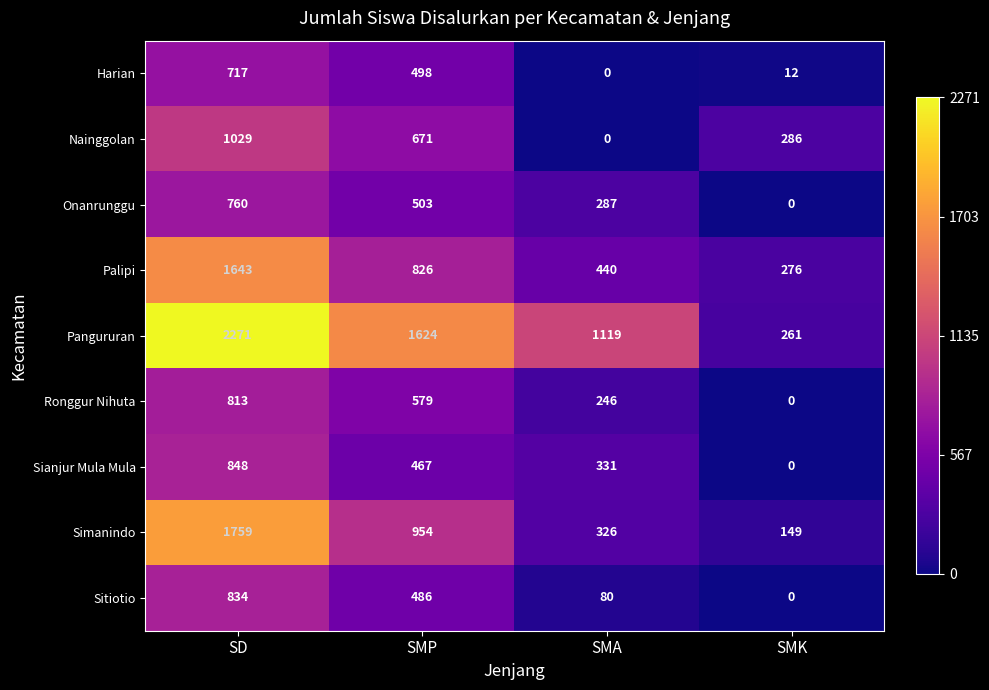

Which series has the largest range (max minus min)?

Pangururan